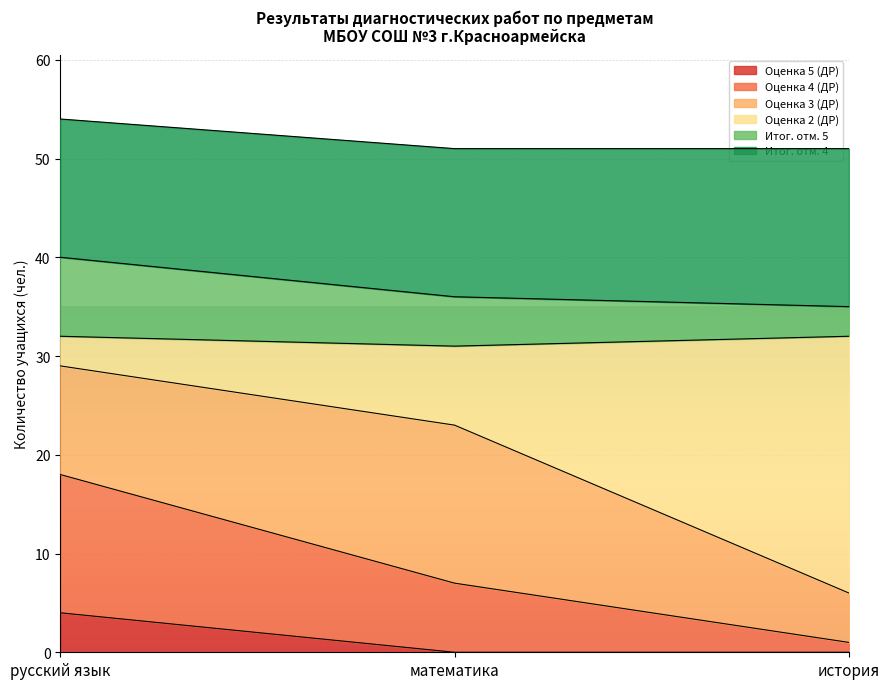

What is the label of the 3rd point from the right?

русский язык